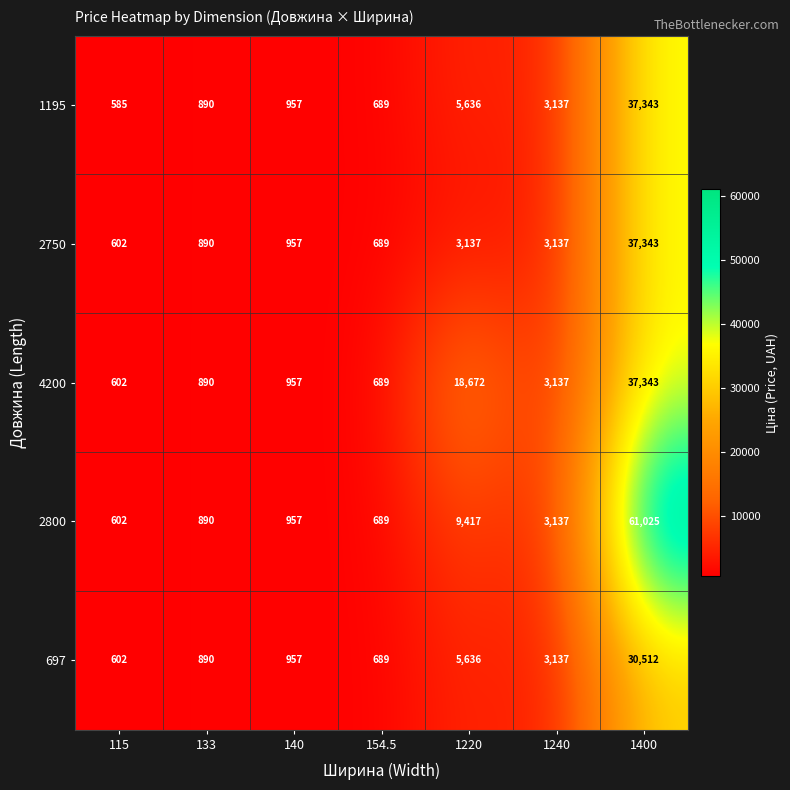

Which series has the largest range (max minus min)?

2800